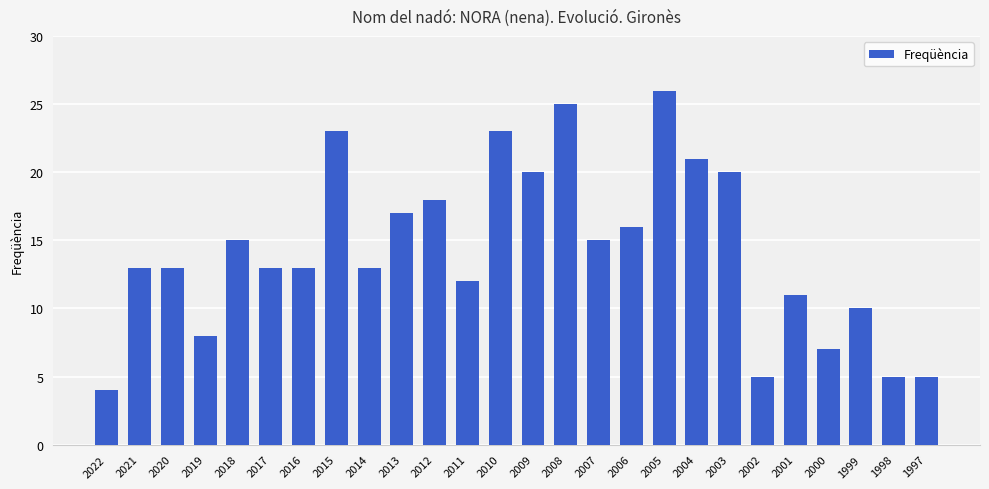

What is the value of the 3rd bar from the left?

13